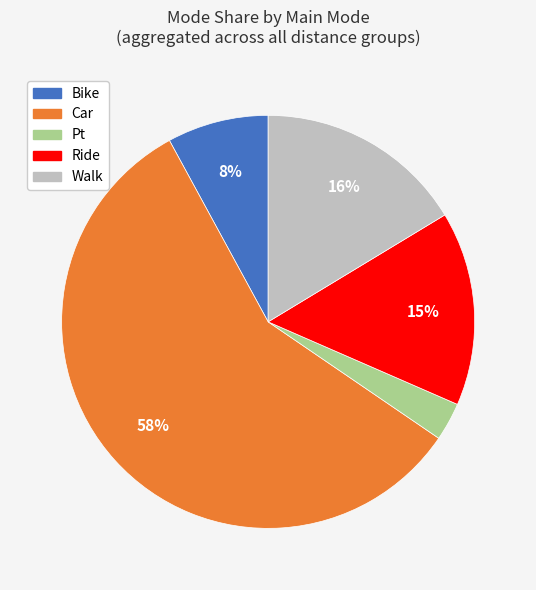

To the nearest percent, what is the difference between the largest and smallest slice percentages?

55%